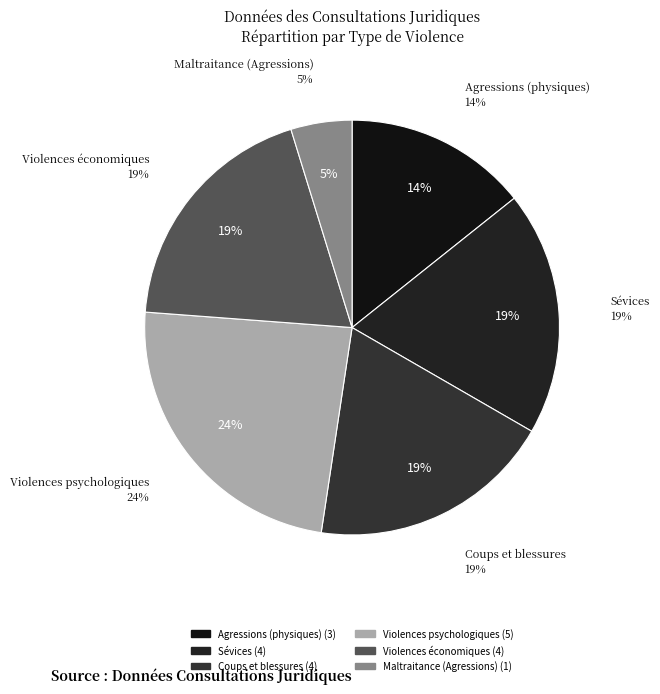

What percentage is the Agressions (physiques) slice, to the nearest percent?

14%